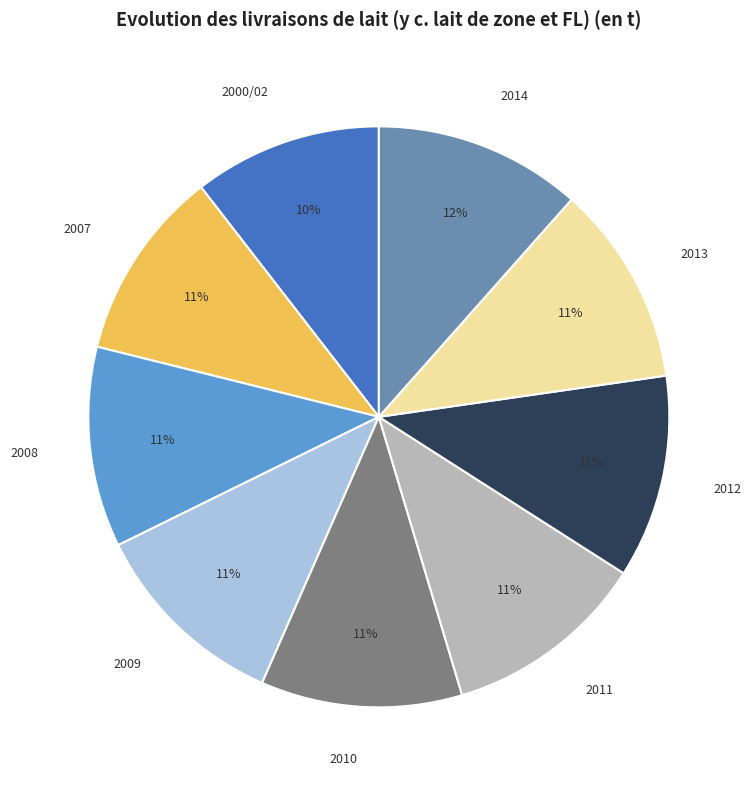

To the nearest percent, what percentage of the pie is 2007?

11%